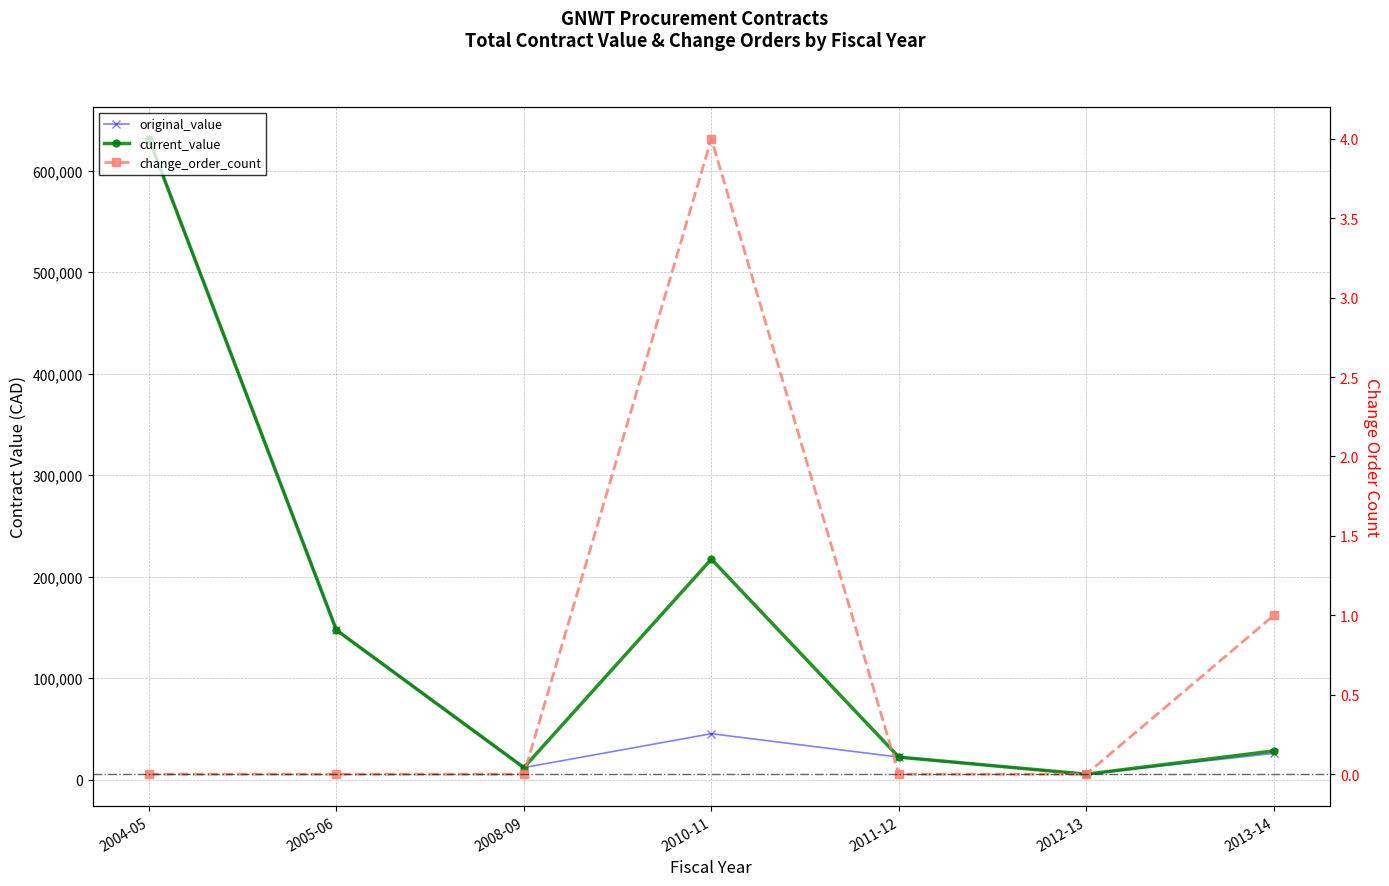

True or false: current_value and change_order_count intersect in this chart.

False